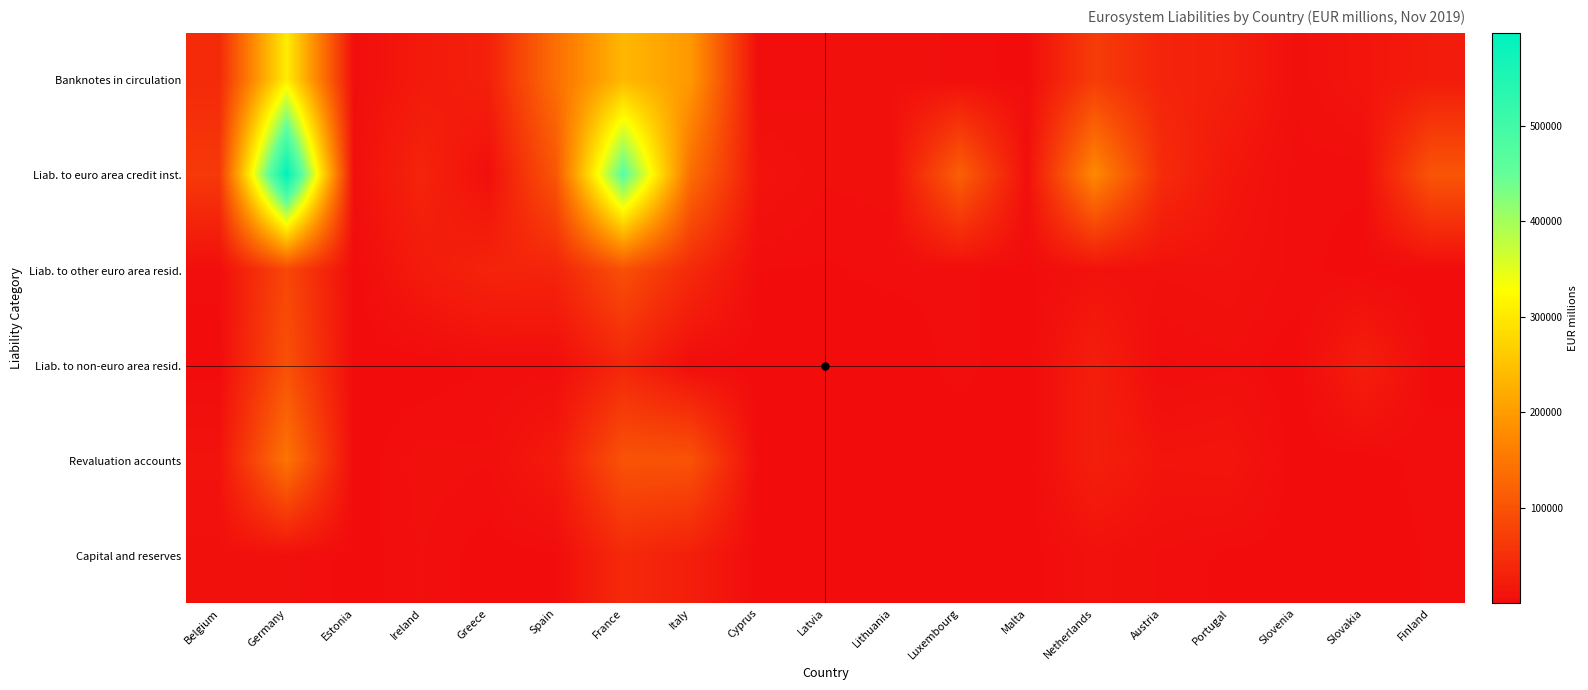

Reading right to left, list all the values displayed in this chart.

Banknotes in circulation: Finland=21122	Slovakia=13309	Slovenia=5588	Portugal=27223	Austria=33805	Netherlands=67629	Malta=1220	Luxembourg=3776	Lithuania=6752	Latvia=4546	Cyprus=2511	Italy=196299	France=236277	Spain=138694	Greece=28735	Ireland=19557	Estonia=3276	Germany=305571	Belgium=42049
Liab. to euro area credit inst.: Finland=102748	Slovakia=3099	Slovenia=3197	Portugal=14888	Austria=45207	Netherlands=175421	Malta=5199	Luxembourg=118005	Lithuania=5831	Latvia=5083	Cyprus=11366	Italy=137067	France=464302	Spain=104633	Greece=4305	Ireland=34045	Estonia=4963	Germany=597202	Belgium=63822
Liab. to other euro area resid.: Finland=8	Slovakia=401	Slovenia=3550	Portugal=9149	Austria=7526	Netherlands=8852	Malta=1242	Luxembourg=2732	Lithuania=3009	Latvia=2040	Cyprus=2416	Italy=41963	France=95129	Spain=34603	Greece=33186	Ireland=20884	Estonia=236	Germany=83233	Belgium=3251
Liab. to non-euro area resid.: Finland=1475	Slovakia=25862	Slovenia=171	Portugal=4034	Austria=1634	Netherlands=25796	Malta=3	Luxembourg=3396	Lithuania=266	Latvia=391	Cyprus=12	Italy=1957	France=36466	Spain=2272	Greece=2516	Ireland=29	Estonia=24	Germany=95480	Belgium=822
Revaluation accounts: Finland=3410	Slovakia=896	Slovenia=189	Portugal=13968	Austria=12343	Netherlands=26741	Malta=15	Luxembourg=158	Lithuania=431	Latvia=284	Cyprus=613	Italy=99412	France=100218	Spain=19978	Greece=4955	Ireland=5951	Estonia=40	Germany=146578	Belgium=10255
Capital and reserves: Finland=2741	Slovakia=358	Slovenia=1018	Portugal=1543	Austria=4276	Netherlands=7944	Malta=372	Luxembourg=198	Lithuania=486	Latvia=341	Cyprus=319	Italy=26148	France=41704	Spain=1900	Greece=593	Ireland=4751	Estonia=474	Germany=5746	Belgium=6167